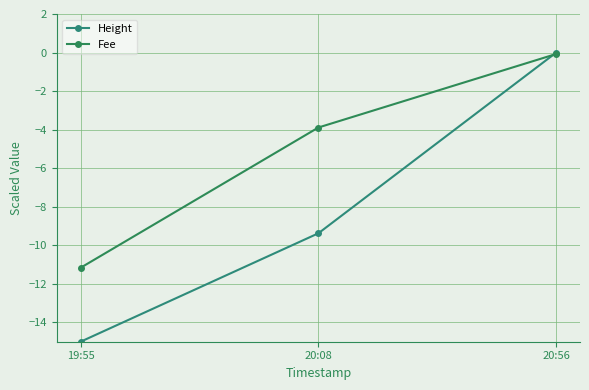

Is it true that Fee equals -3.9 at 20:08?

True